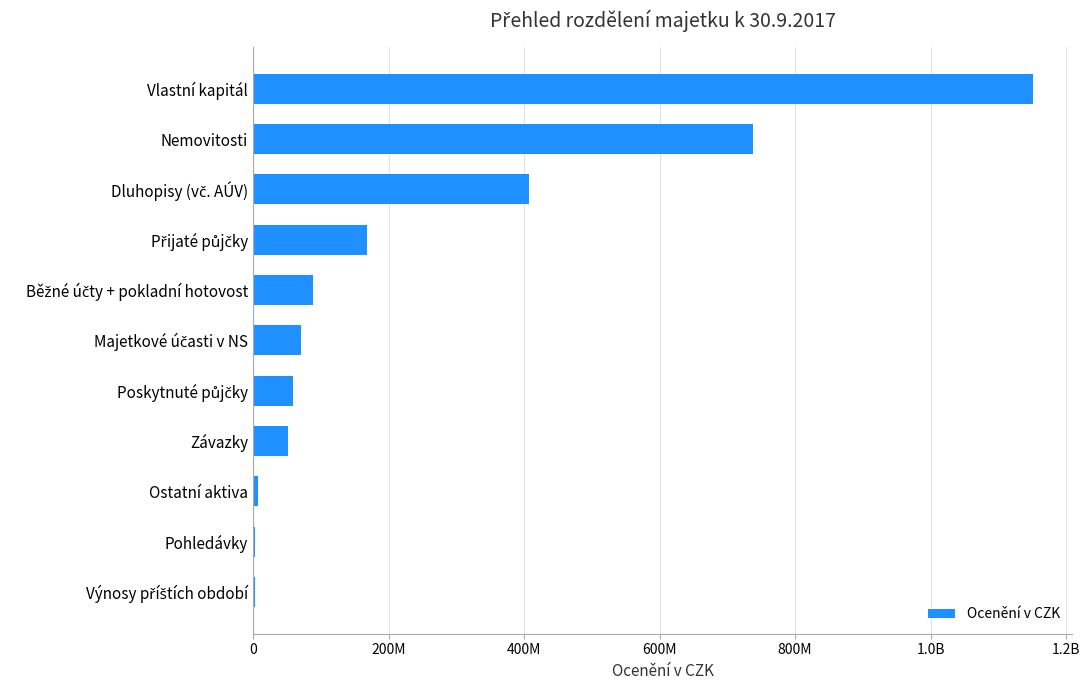

How many values are below 71072179?

5